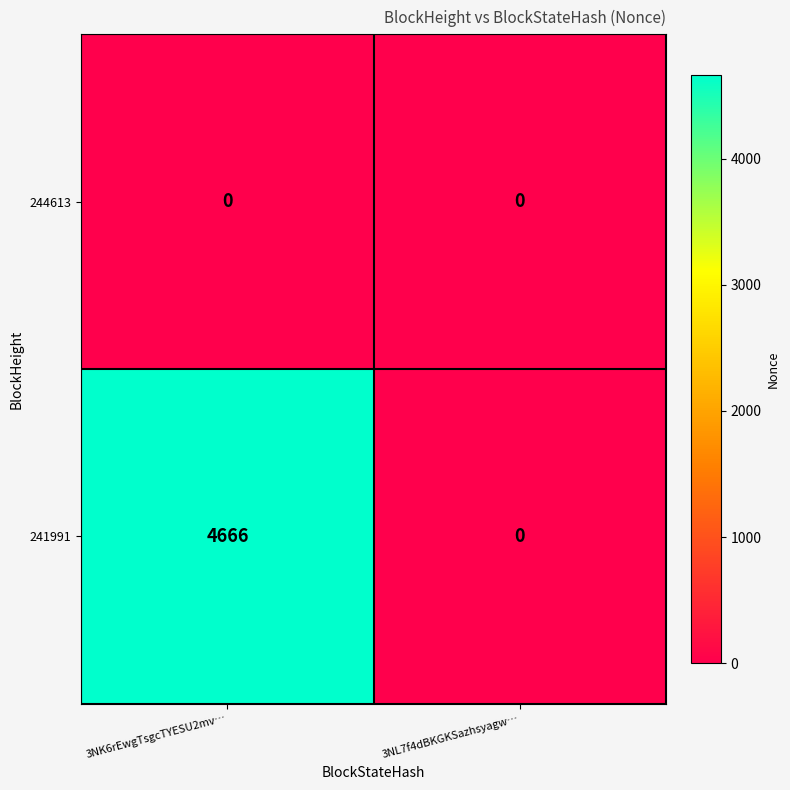

Which series has the largest total across all categories?

241991